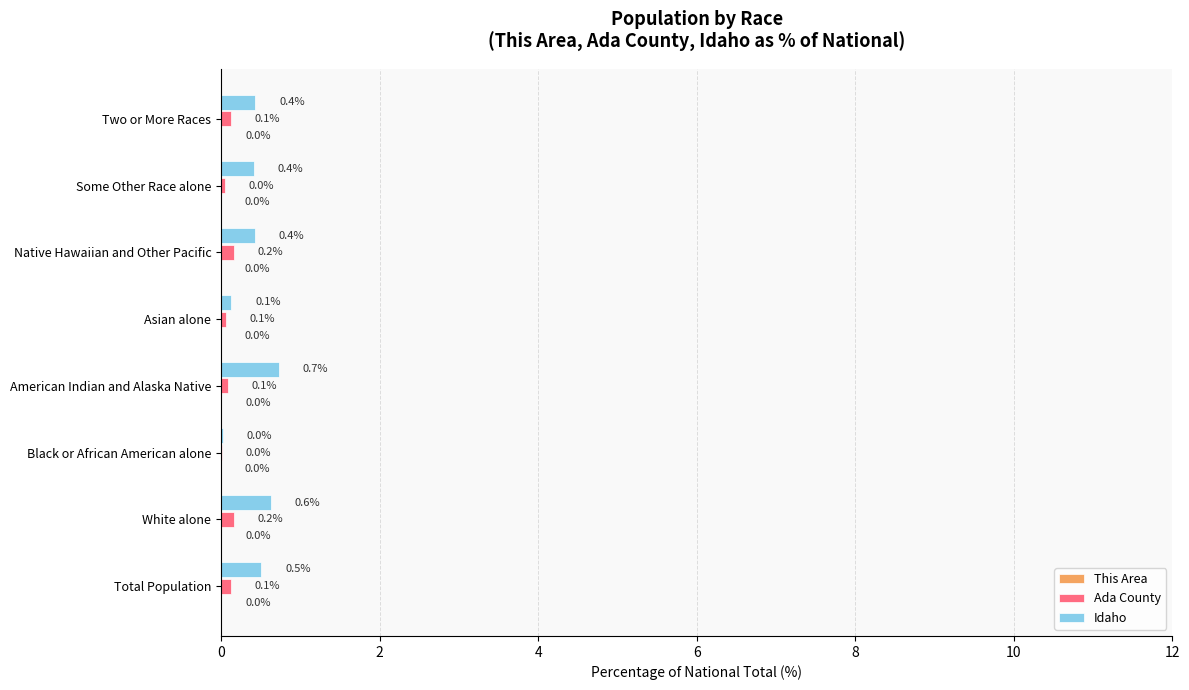

Between American Indian and Alaska Native and Some Other Race alone, which series saw the biggest shift?

Idaho